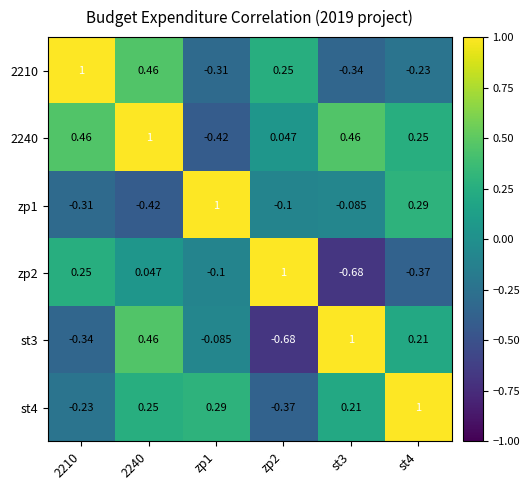

Is the value of st3 at st4 greater than the value of 2240 at st3?

No